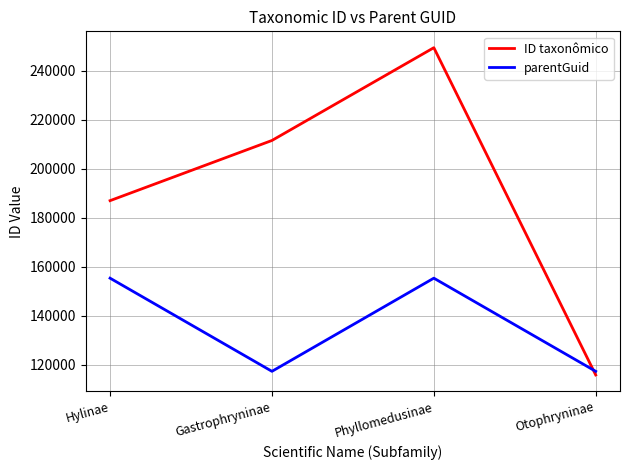

Rank the series by their average value, from lowest to highest.

parentGuid, ID taxonômico